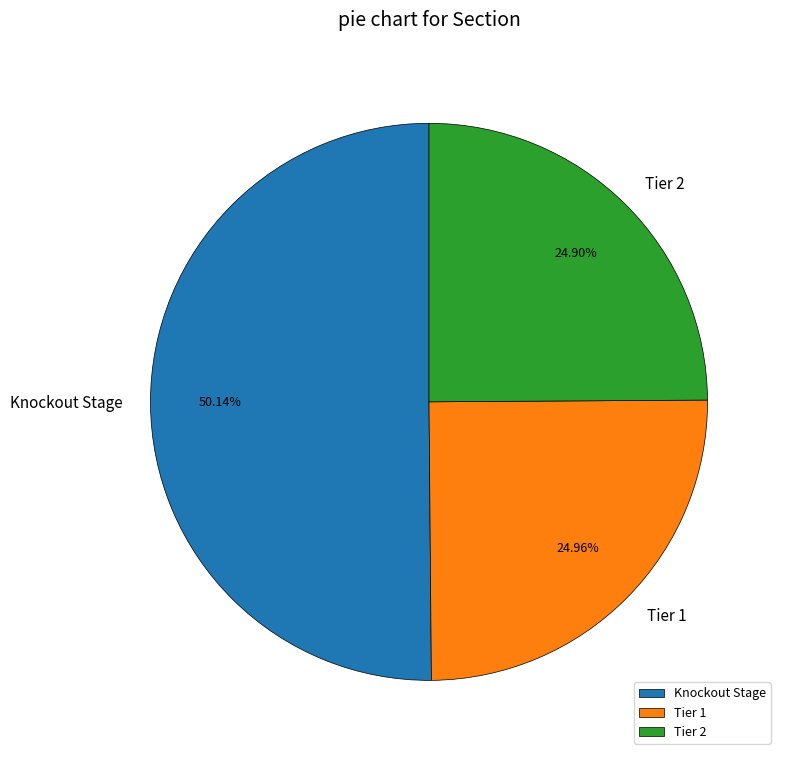

How many slices are in this pie chart?

3